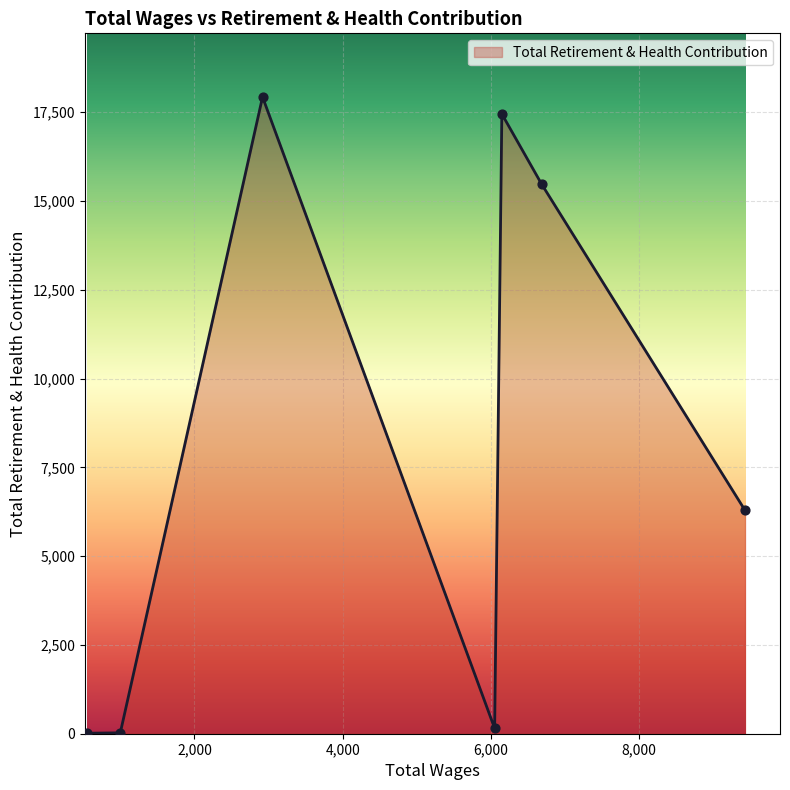

What is the difference between the maximum and minimum values?

17913